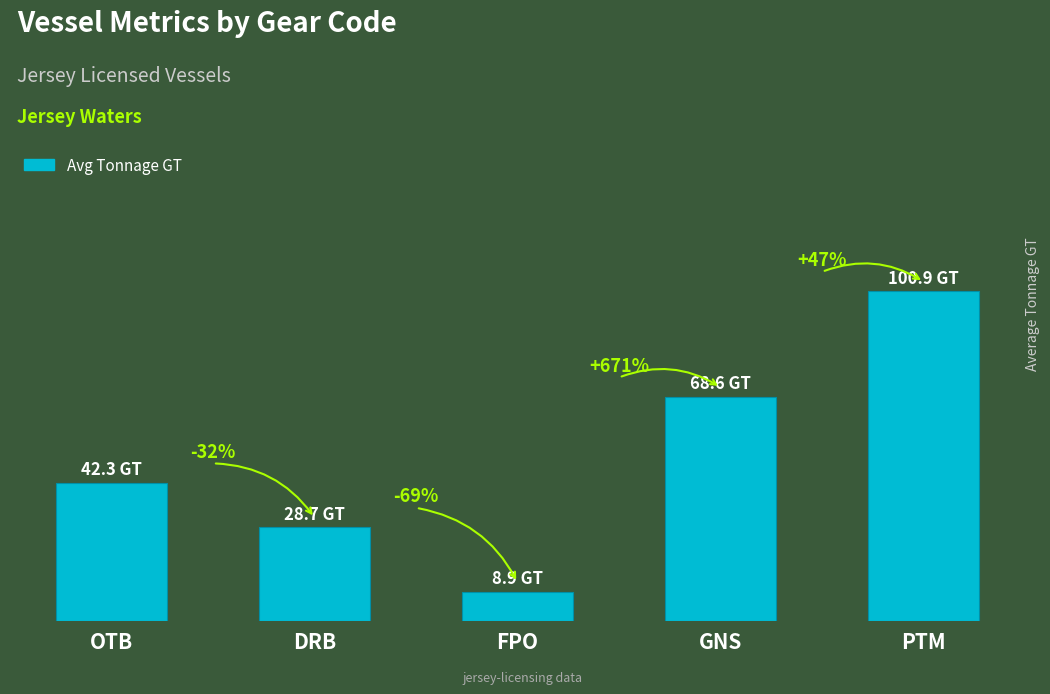

What is the approximate value at OTB?

42.3